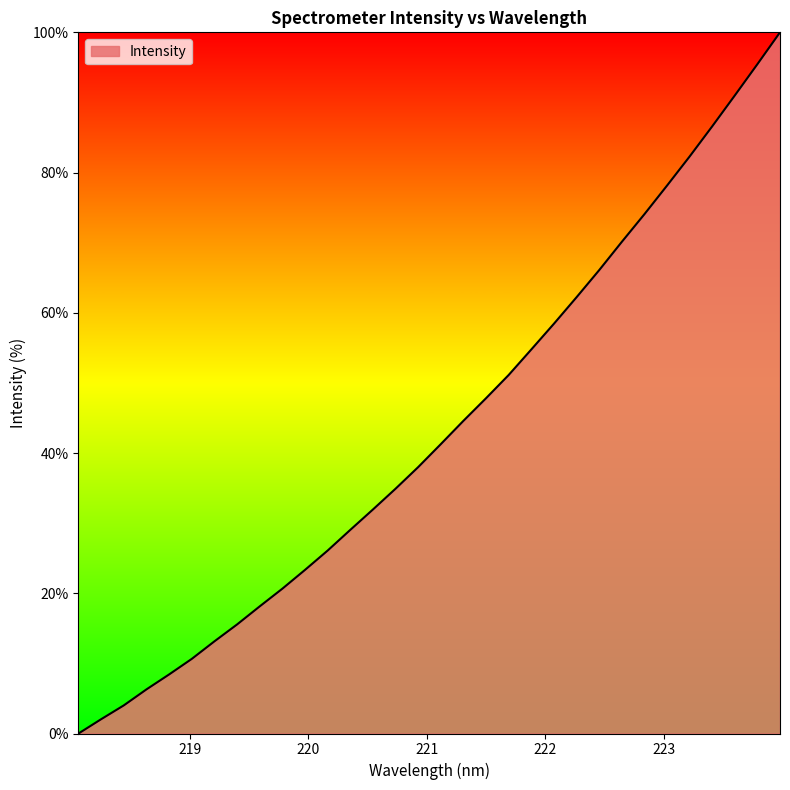

What is the difference between the maximum and minimum values?

100.0